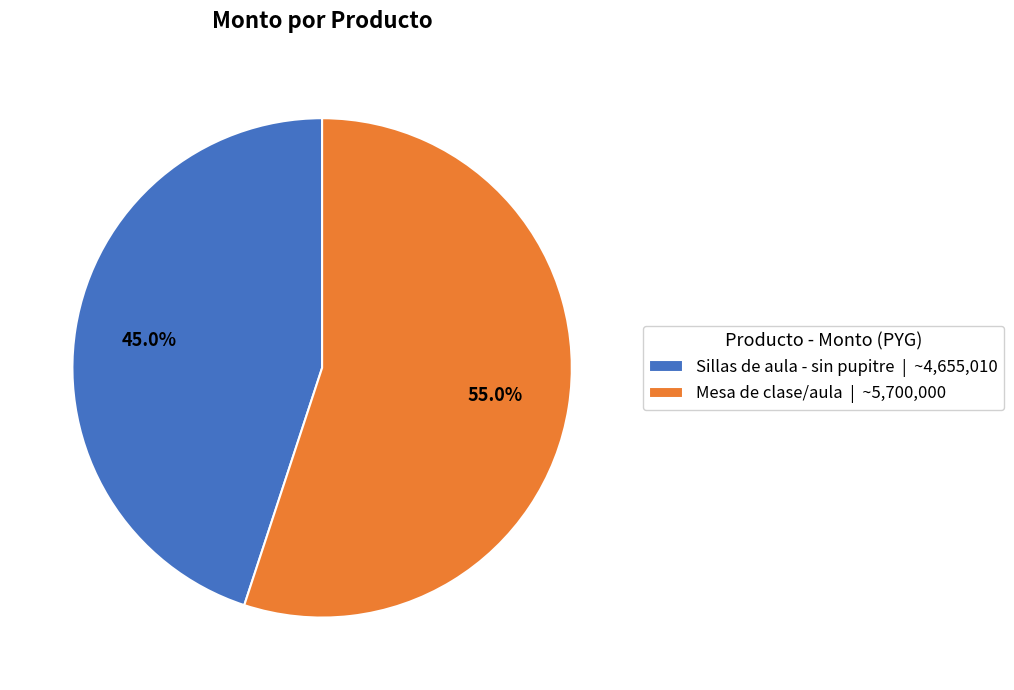

Which category has the biggest portion of the pie?

Mesa de clase/aula